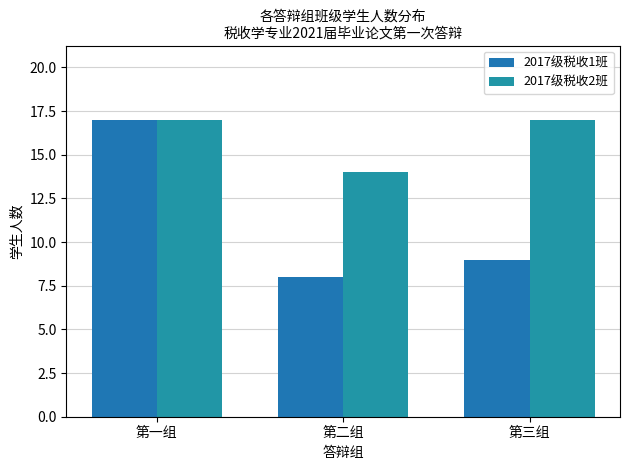

Which series changed the most between 第一组 and 第三组?

2017级税收1班